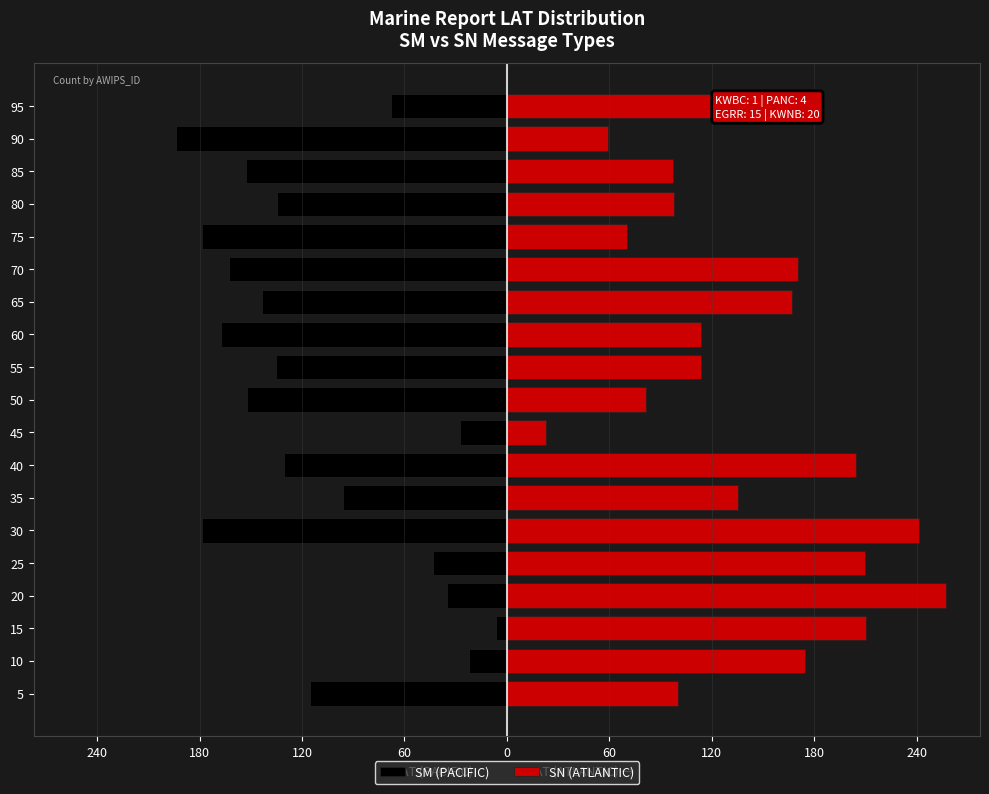

What are all the series names shown in the legend?

SM (PACIFIC), SN (ATLANTIC)